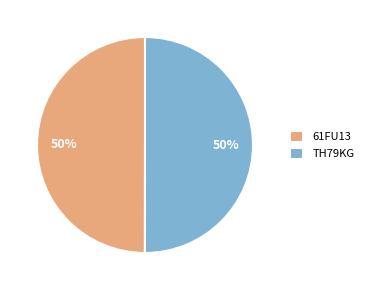

True or false: TH79KG accounts for 59% of the total.

False